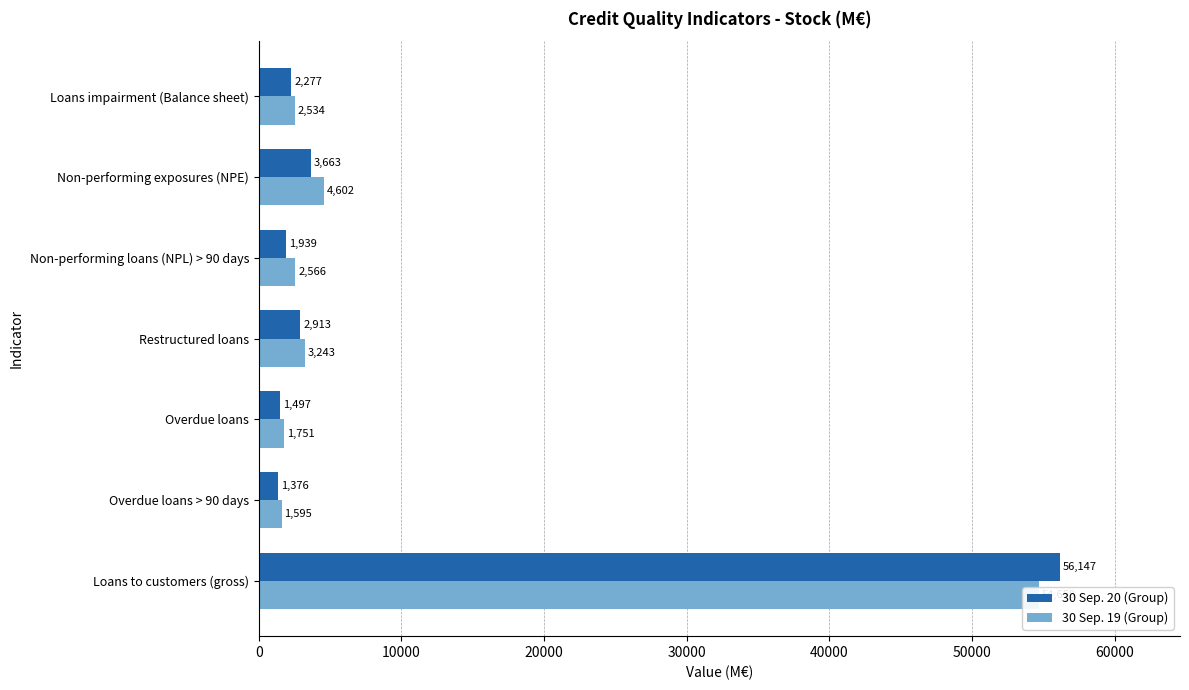

How many bars are there in each group?

2